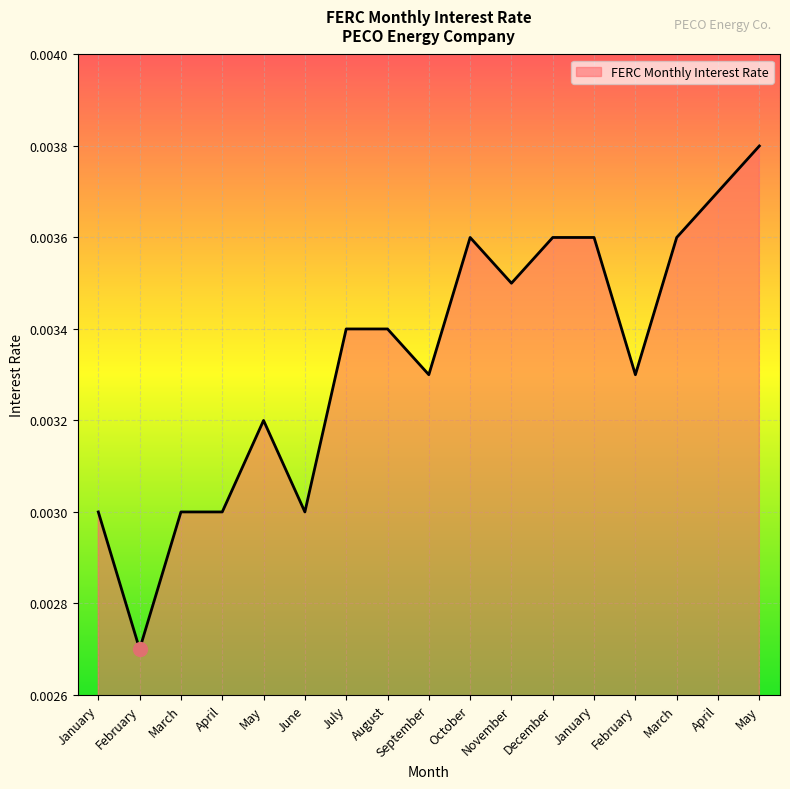

At which category does the data reach its first local valley?

February